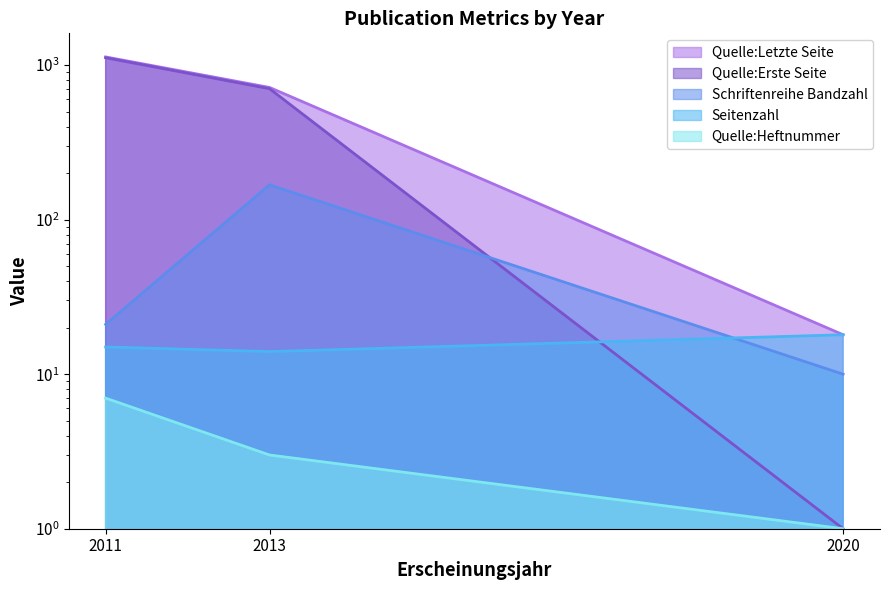

Where does the Schriftenreihe Bandzahl series first go above 21?

2013